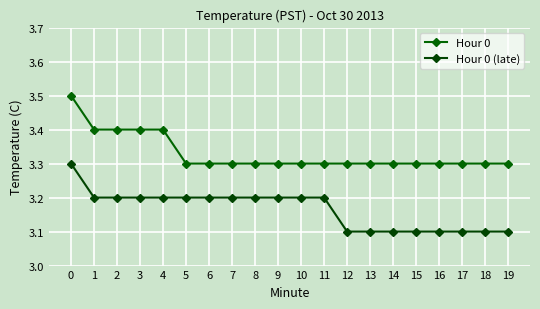

What is the approximate value of Hour 0 at 14?

3.3